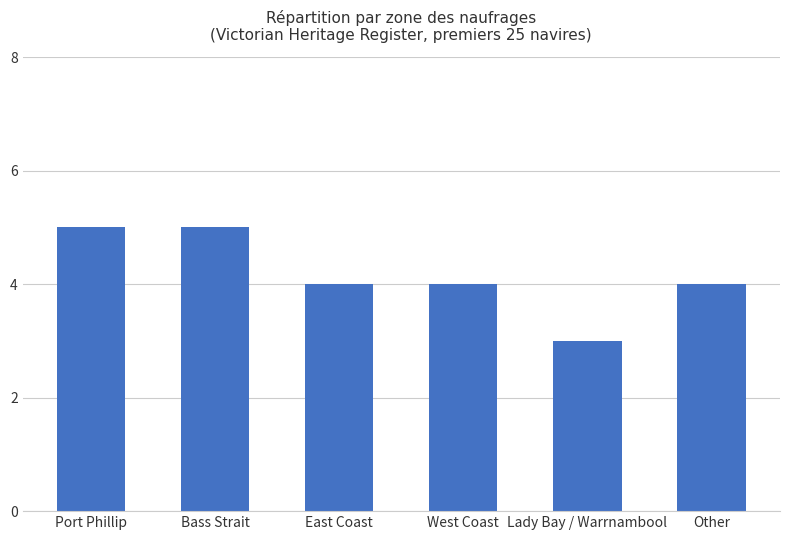

What is the value of the 4th bar from the left?

4